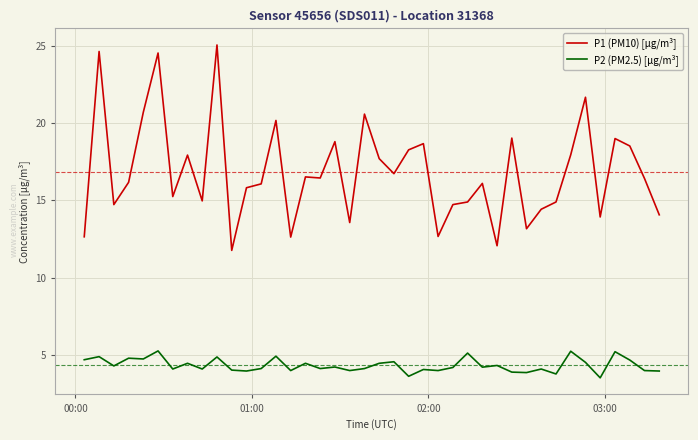

Which series has the largest range (max minus min)?

P1 (PM10) [µg/m³]